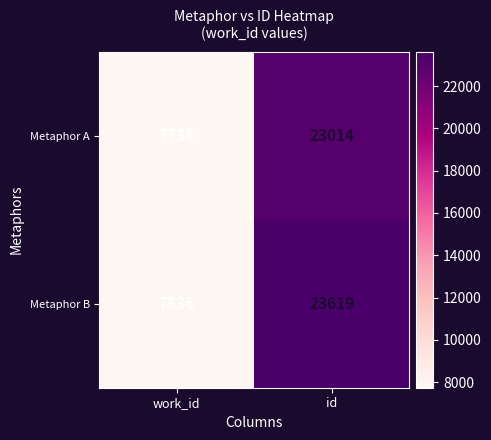

At which label is Metaphor A closest to 15376?

work_id